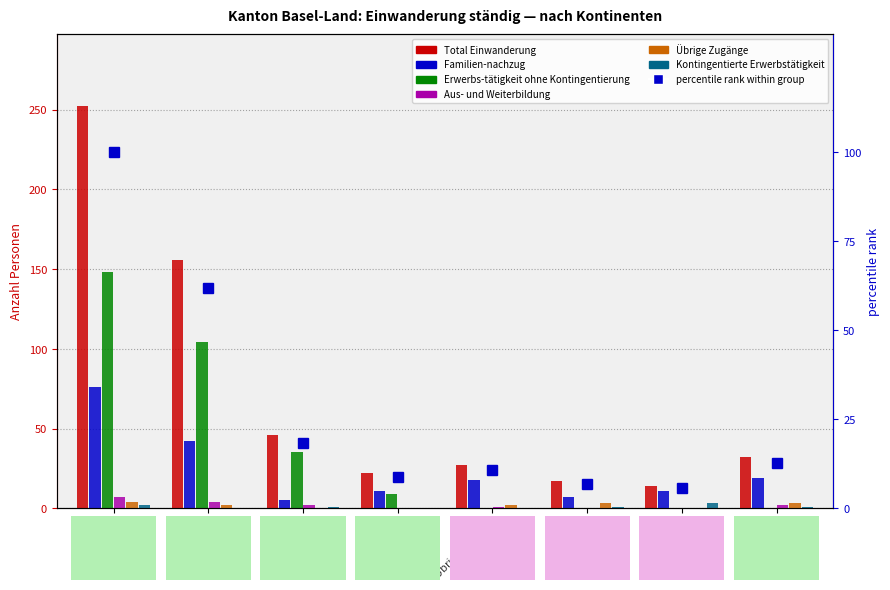

Are the bars horizontal?

No